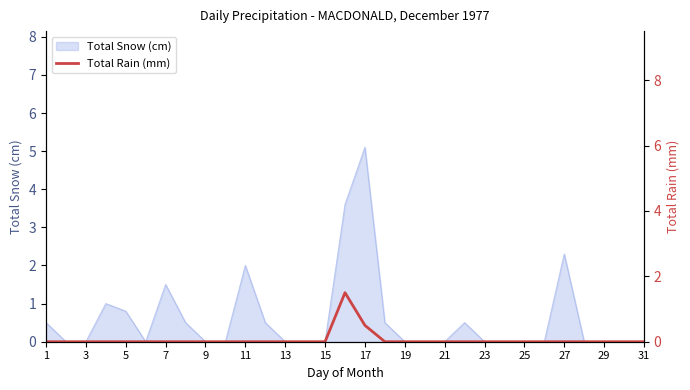

What is the highest value of the Total Snow (cm) series?

5.1